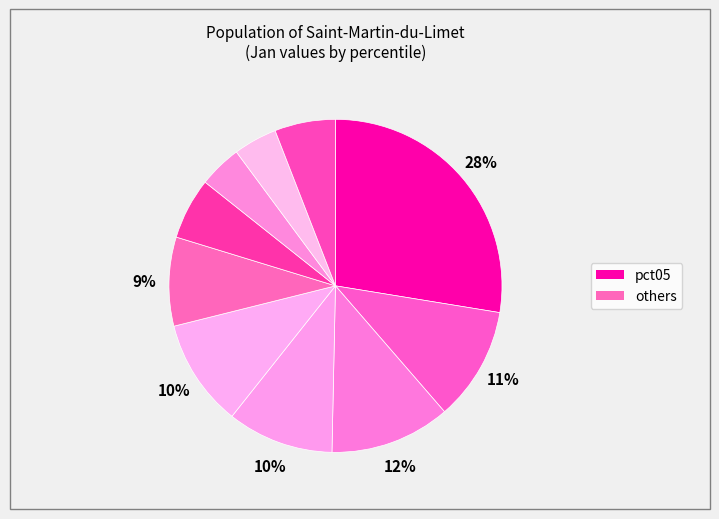

How many segments does this pie chart have?

10